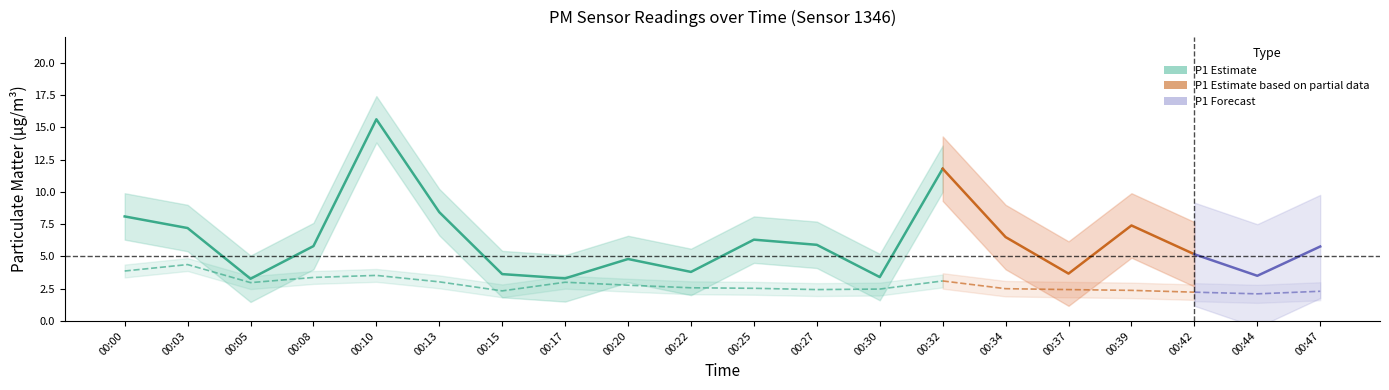

What is the maximum value shown in the chart?

15.6